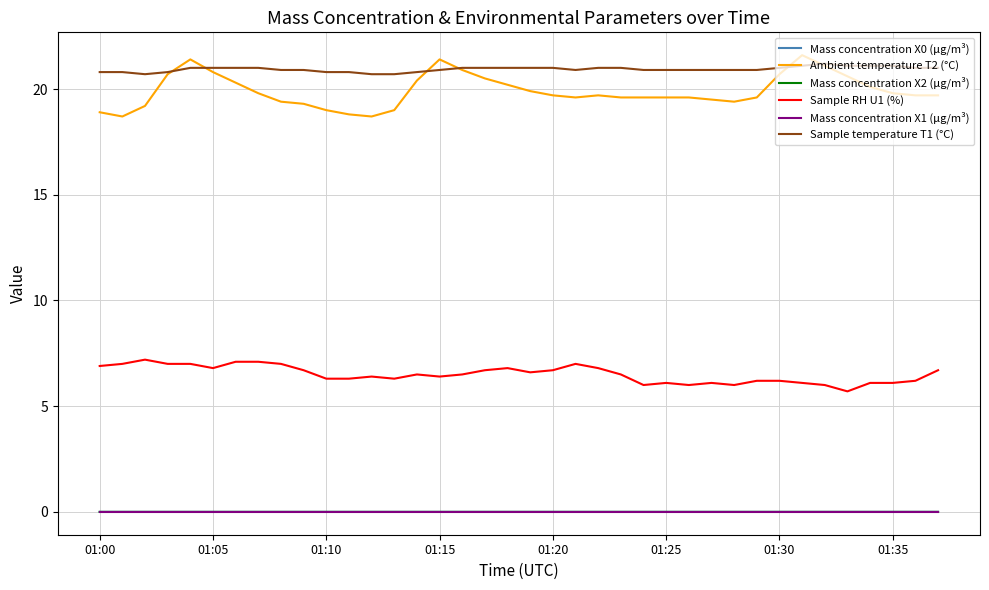

Which series has the largest total across all categories?

Sample temperature T1 (°C)